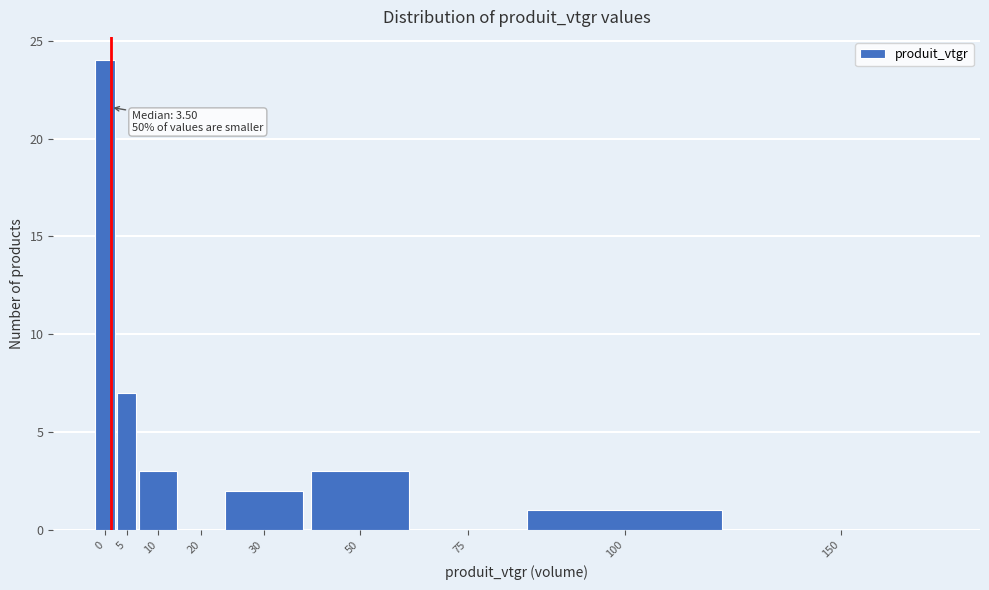

Reading right to left, transcribe all the data shown in this chart.

150=0	100=1	75=0	50=3	30=2	20=0	10=3	5=7	0=24